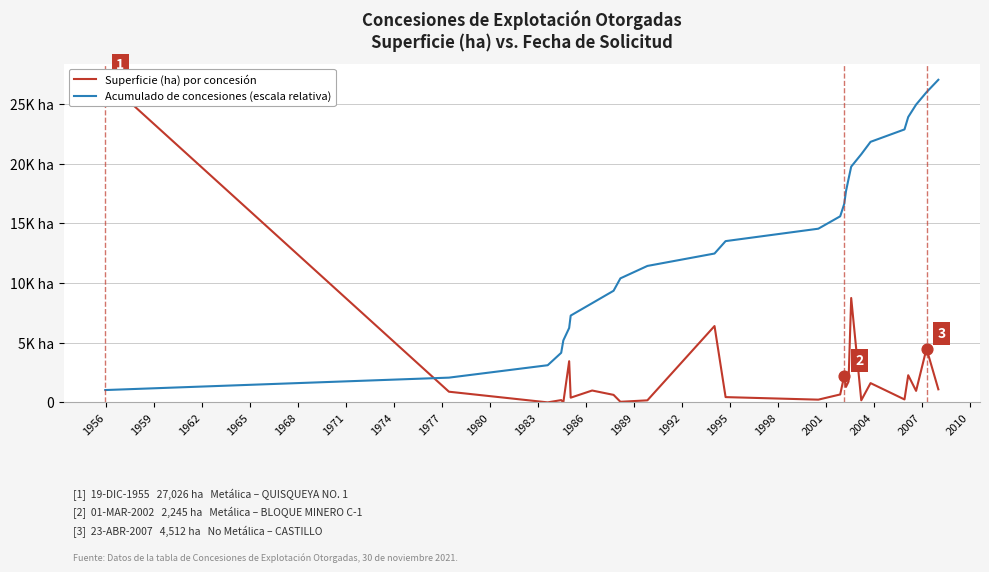

Which series reaches the minimum Y coordinate?

Superficie (ha) por concesión